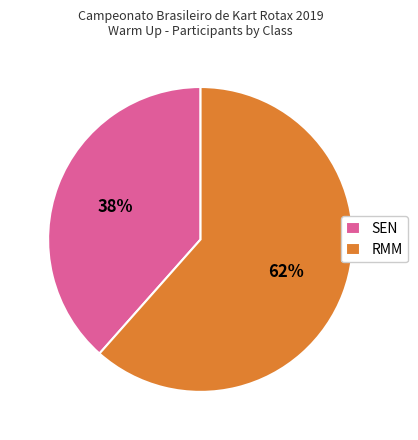

How many segments does this pie chart have?

2